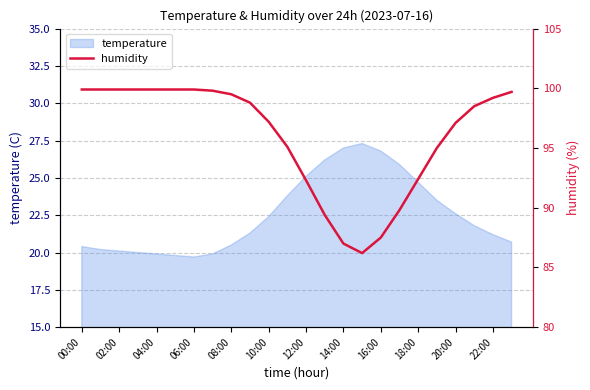

At which label does the data first exceed 98?

00:00